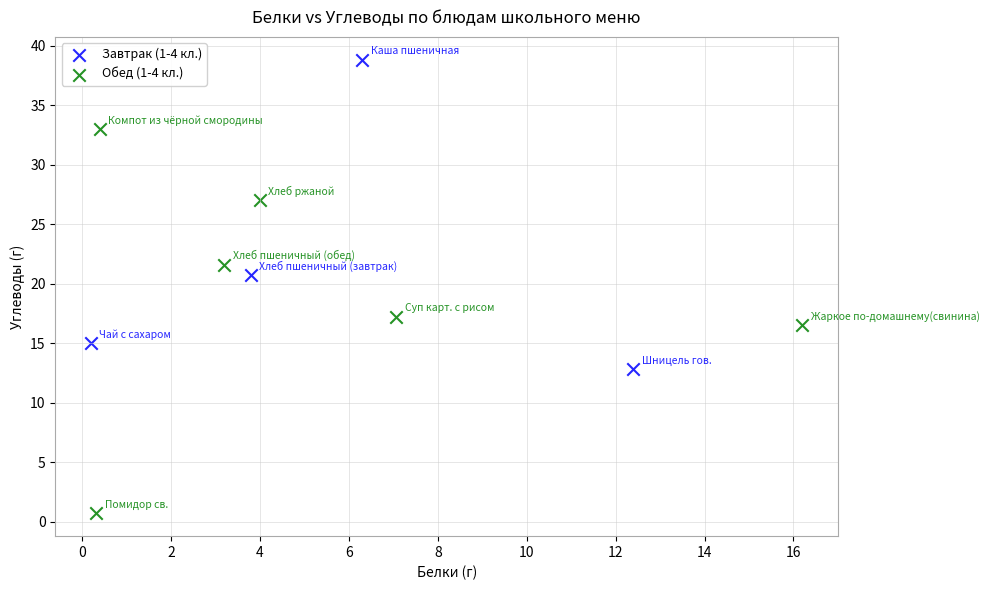

Which series contains the lowest Y value?

Обед (1-4 кл.)